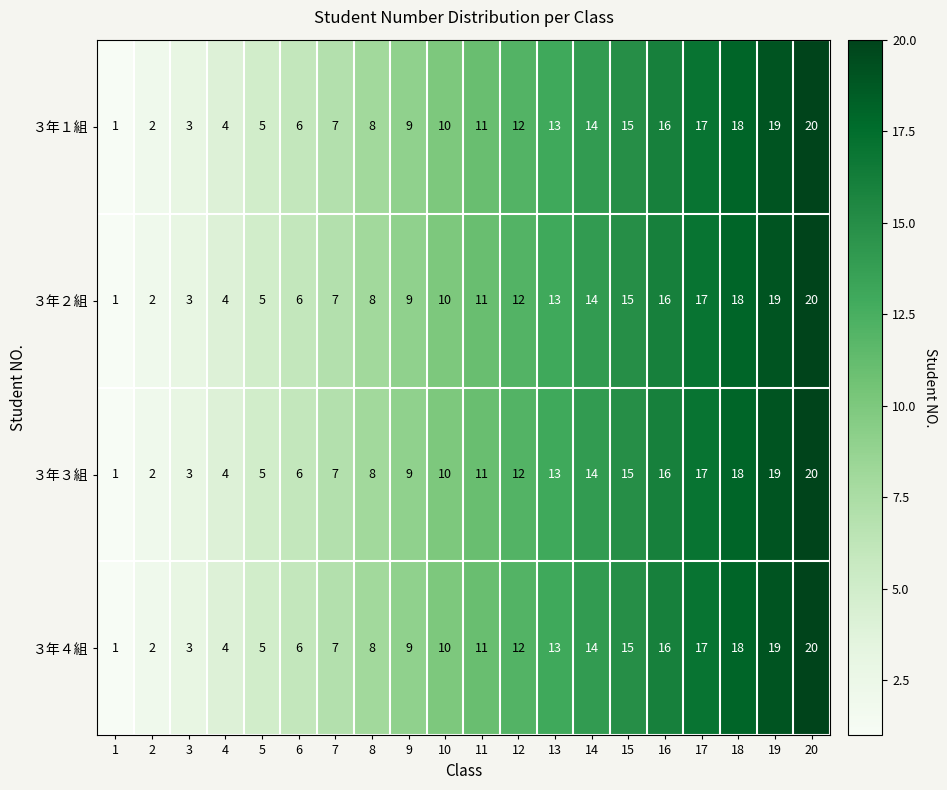

At which label is ３年３組 closest to 10?

10